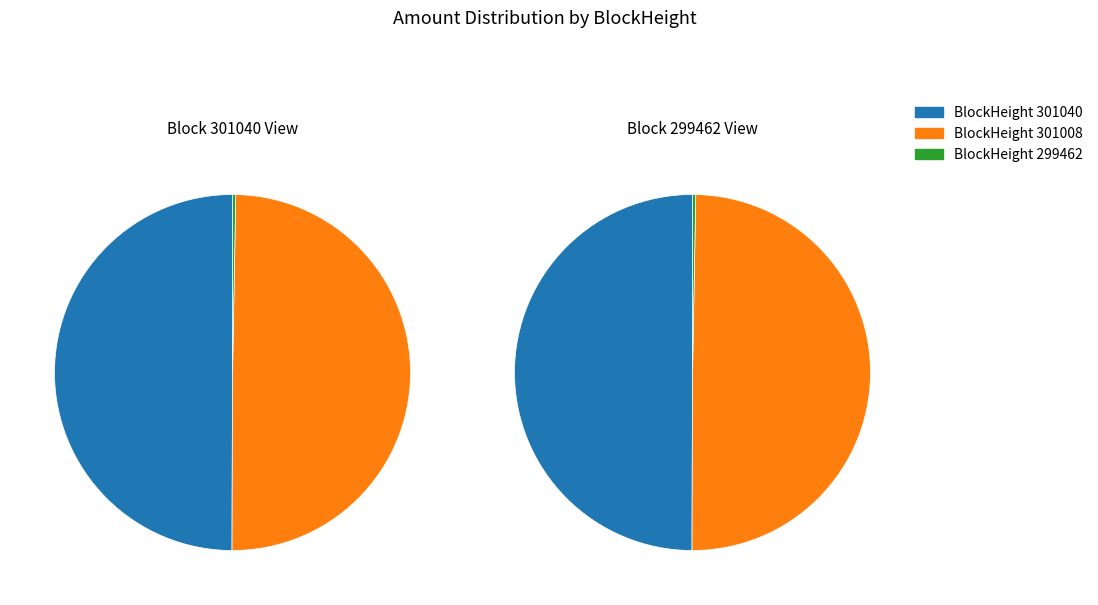

To the nearest percent, what is the difference between the 299462 and 301040 slice percentages?

50%